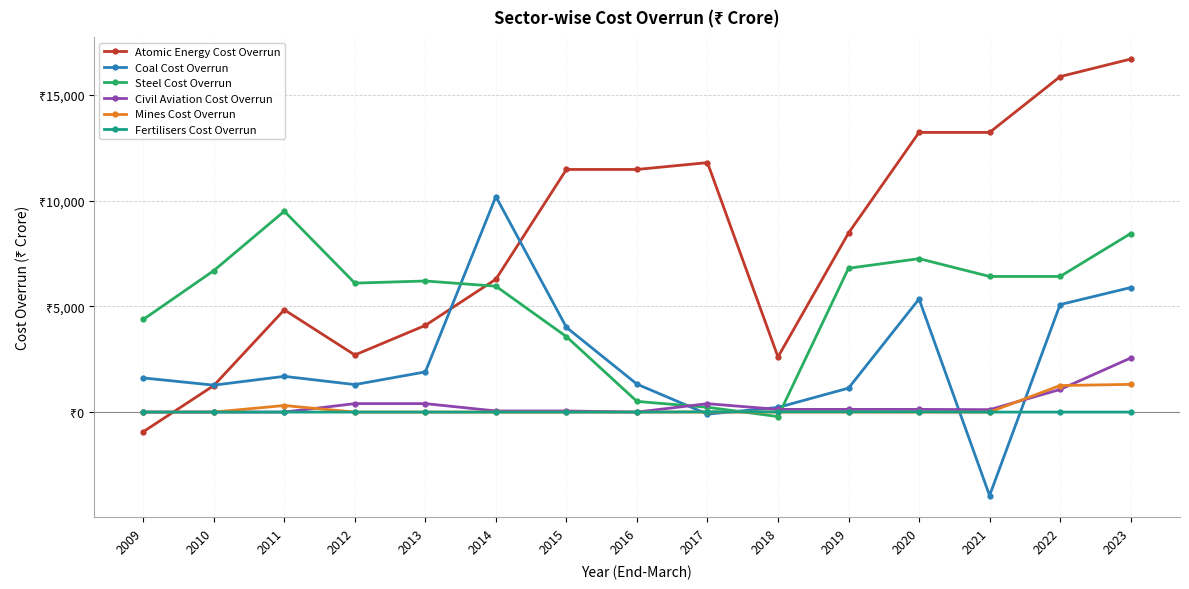

What is the value of the Civil Aviation Cost Overrun point at the 13th from the left?

114